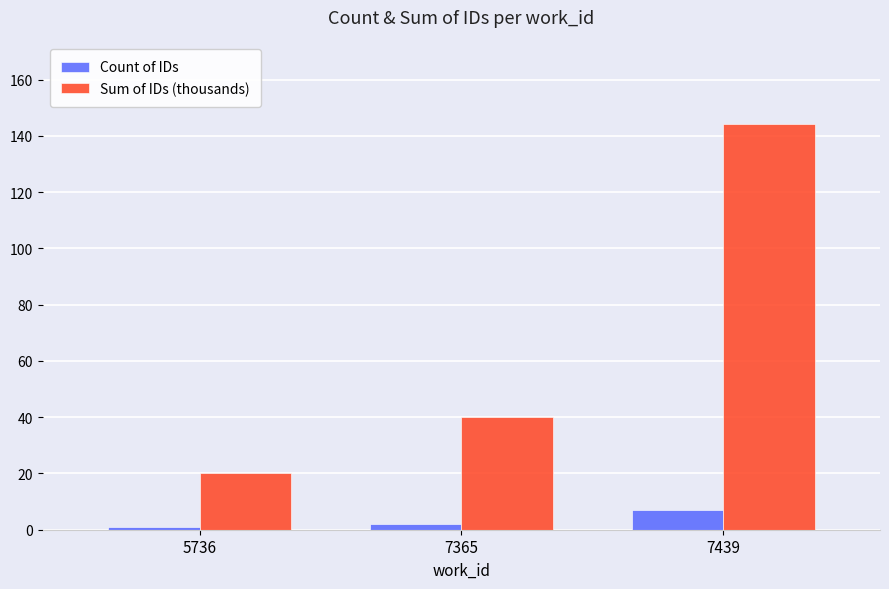

Which series changed the most between 7365 and 7439?

Sum of IDs (thousands)